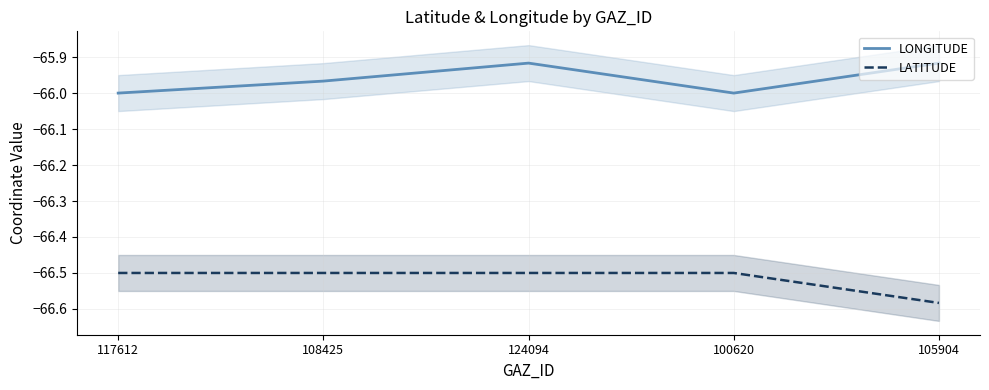

Is it true that LONGITUDE equals -66.0 at 108425?

True